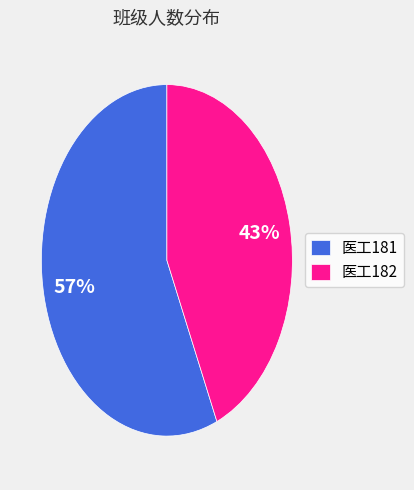

How many slices are in this pie chart?

2